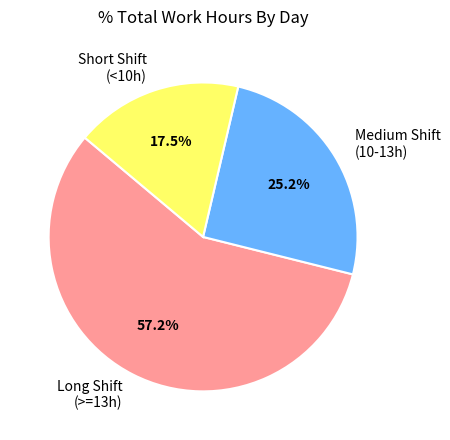

What is the ratio of the value at Long Shift (>=13h) to the value at Short Shift (<10h)?

3.3